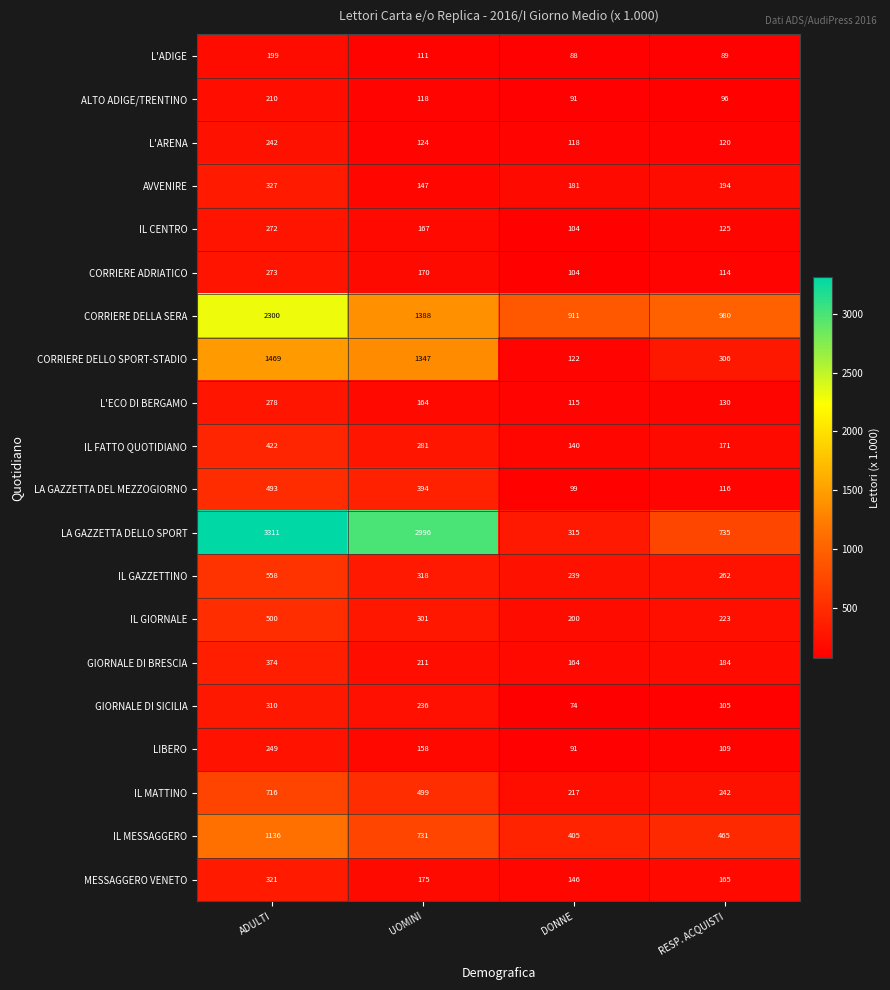

Which series has the largest range (max minus min)?

LA GAZZETTA DELLO SPORT